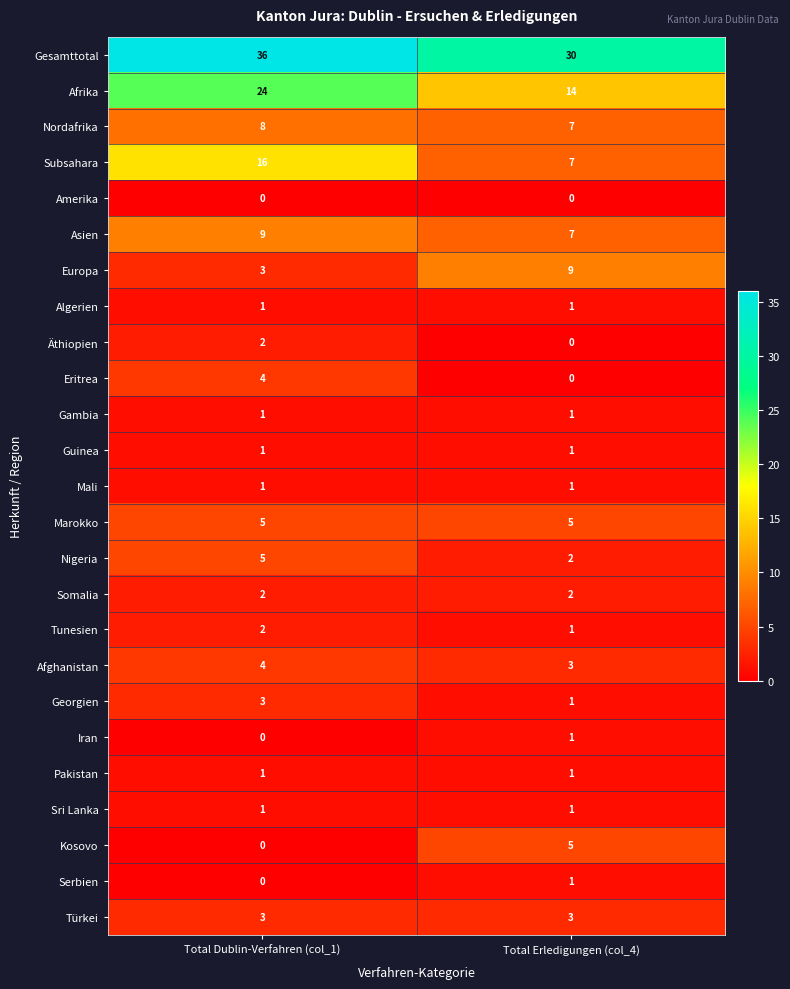

Is it true that Serbien equals 2 at Total Erledigungen (col_4)?

False